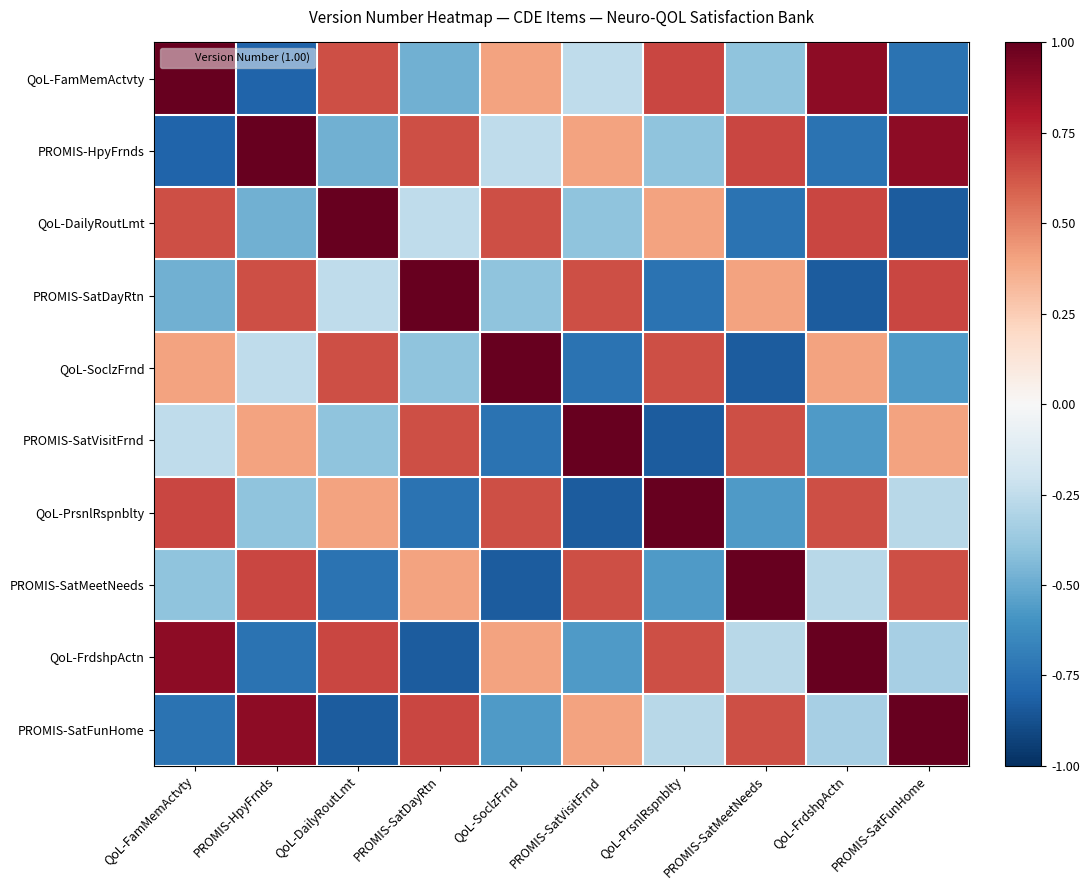

At QoL-PrsnlRspnblty, list the series in order from largest to smallest.

QoL-PrsnlRspnblty, QoL-FamMemActvty, QoL-SoclzFrnd, QoL-FrdshpActn, QoL-DailyRoutLmt, PROMIS-SatFunHome, PROMIS-HpyFrnds, PROMIS-SatMeetNeeds, PROMIS-SatDayRtn, PROMIS-SatVisitFrnd